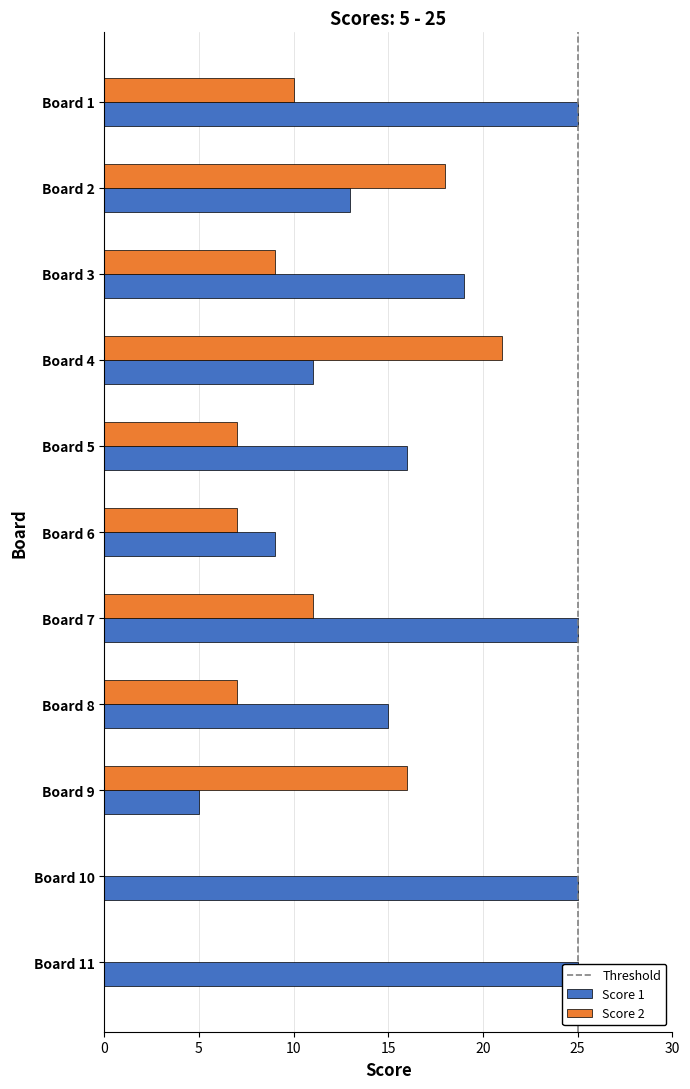

At Board 2, list the series in order from smallest to largest.

Score 1, Score 2